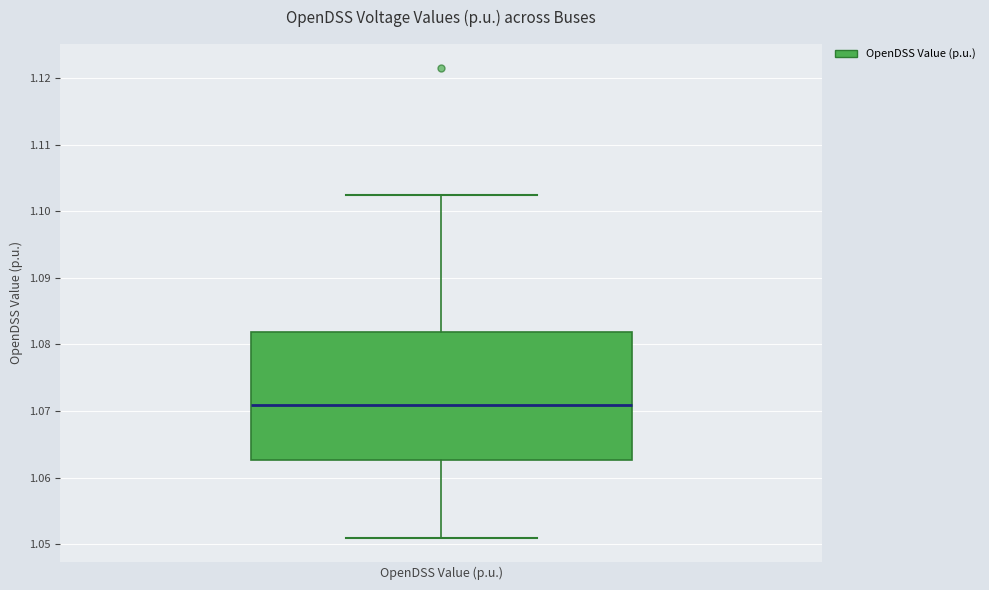

Read this box plot against the y-axis: the position of the median line, the range covered by the box, and the ends of both whiskers. The values are not printed on the chart, so give them approximately, as read against the axis.

median 1.071, box 1.063 to 1.082, whiskers 1.051 to 1.102